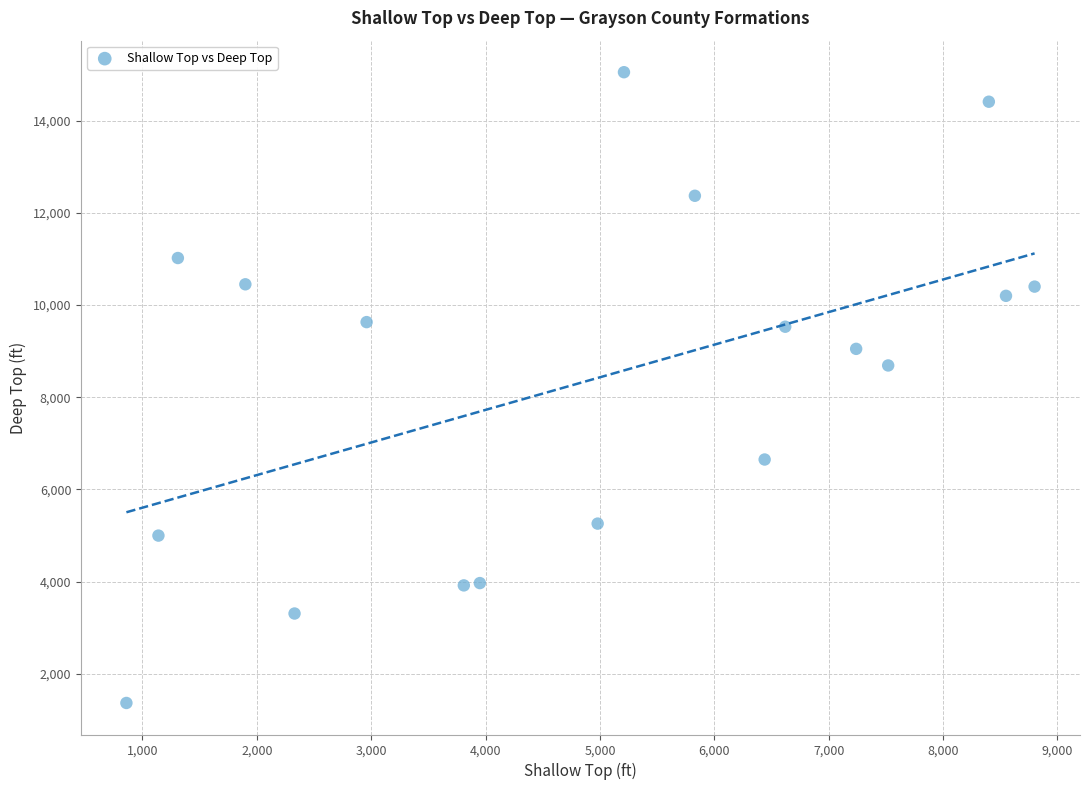

What is the range of Y values (max minus min)?

13680